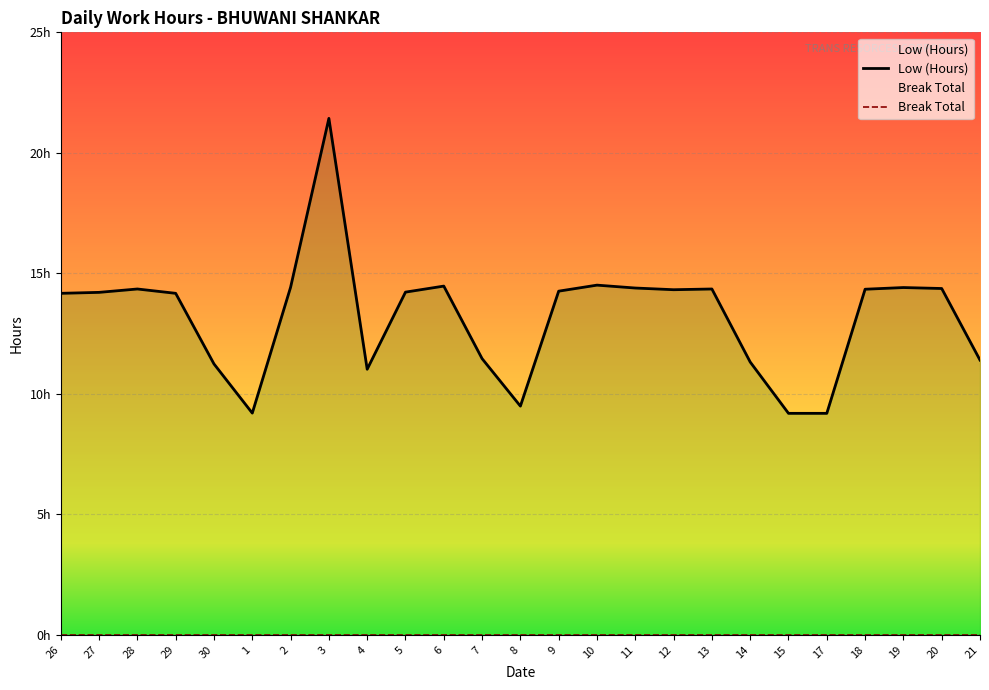

Rank the series by their average value, from lowest to highest.

Break Total, Low (Hours)